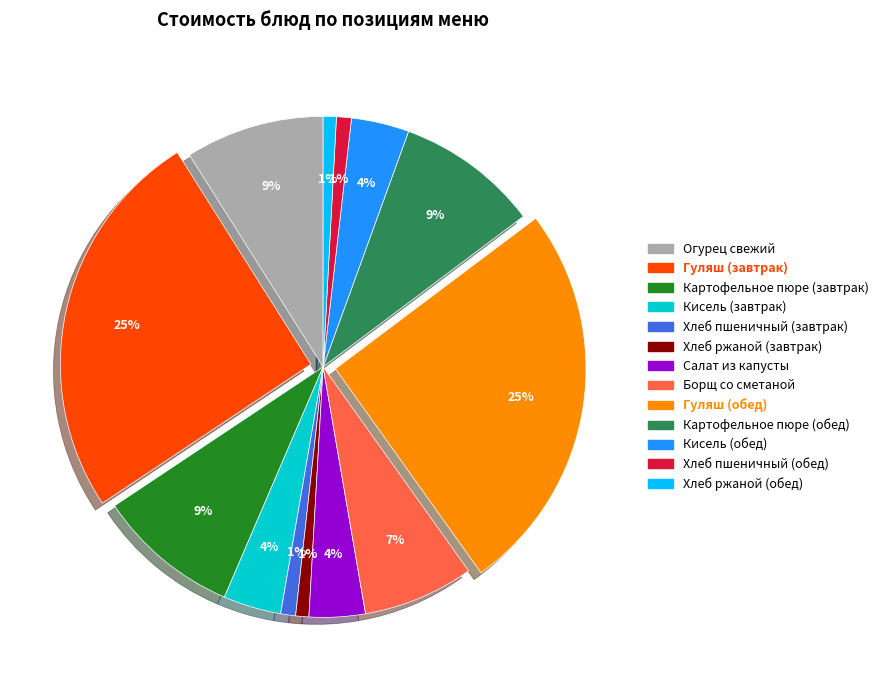

What percentage is the Борщ со сметаной slice, to the nearest percent?

7%